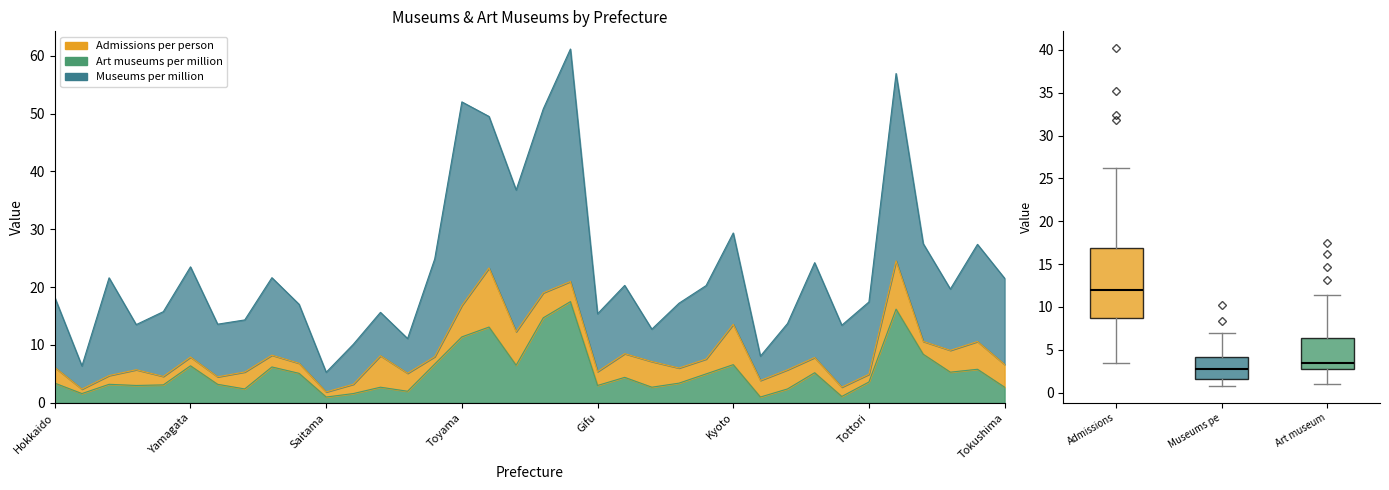

Is it true that Museums per million equals 18.2 at Hokkaido?

True